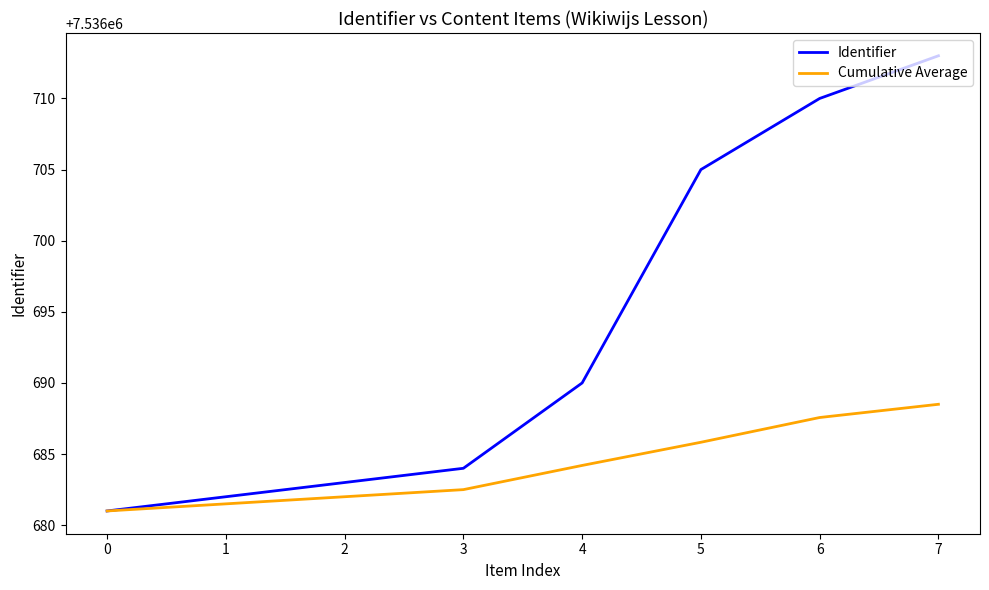

The value of Cumulative Average at 4 is 7536684.2. True or false?

True